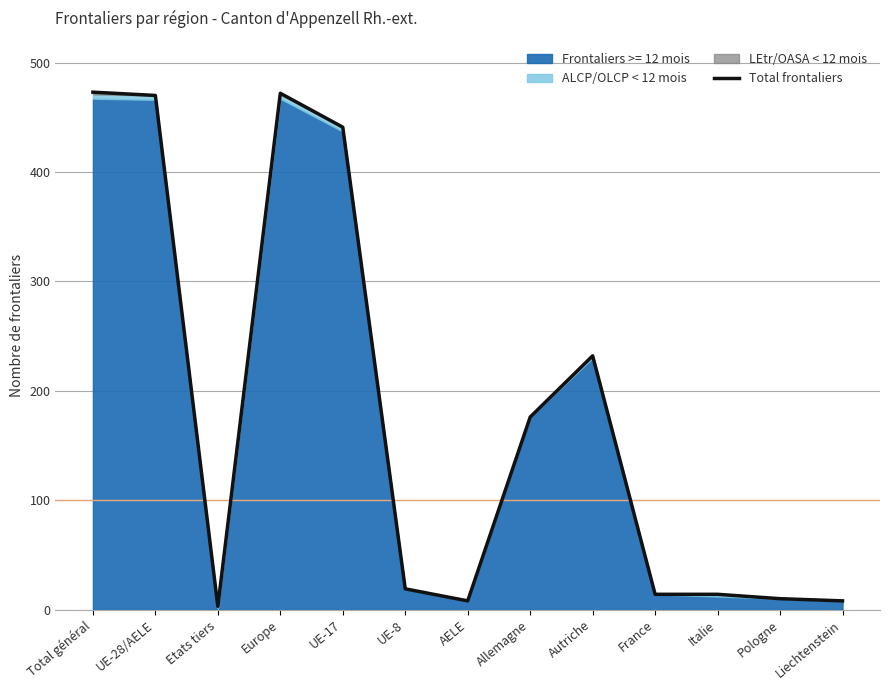

List the labels in order of value, largest first.

Total général, Europe, UE-28/AELE, UE-17, Autriche, Allemagne, UE-8, France, Italie, Pologne, AELE, Liechtenstein, Etats tiers